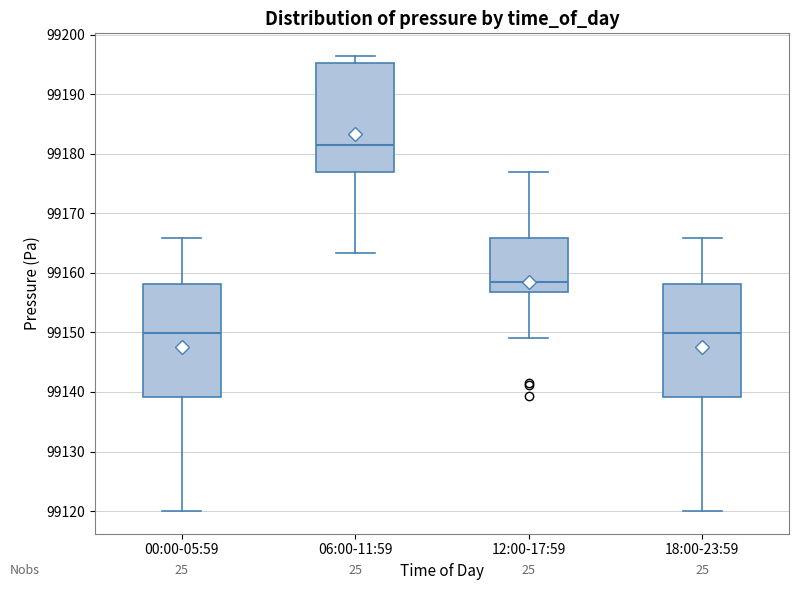

Reading left to right, read every box against the y-axis: the position of its median line, the range the box covers, and the ends of its whiskers. The values are not printed on the chart, so give them approximately, as read against the axis.

00:00-05:59: median 99150, box 99139 to 99158, whiskers 99120 to 99166
06:00-11:59: median 99181, box 99177 to 99195, whiskers 99163 to 99196
12:00-17:59: median 99158, box 99157 to 99166, whiskers 99149 to 99177
18:00-23:59: median 99150, box 99139 to 99158, whiskers 99120 to 99166